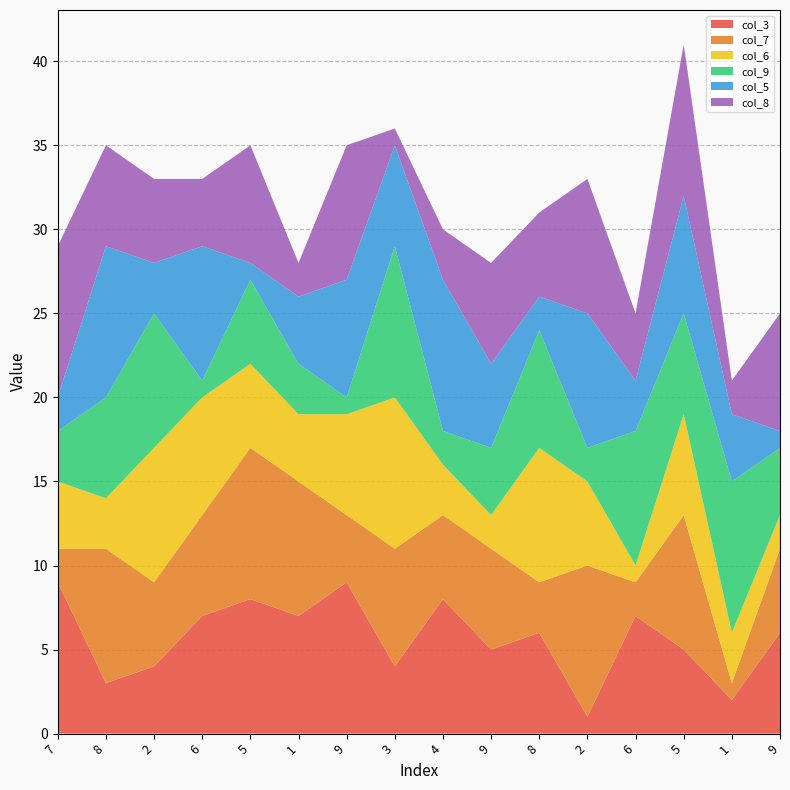

Reading left to right, extract all data points from this chart.

col_3: 9	3	4	7	8	7	9	4	8	5	6	1	7	5	2	6
col_7: 2	8	5	6	9	8	4	7	5	6	3	9	2	8	1	5
col_6: 4	3	8	7	5	4	6	9	3	2	8	5	1	6	3	2
col_9: 3	6	8	1	5	3	1	9	2	4	7	2	8	6	9	4
col_5: 2	9	3	8	1	4	7	6	9	5	2	8	3	7	4	1
col_8: 9	6	5	4	7	2	8	1	3	6	5	8	4	9	2	7